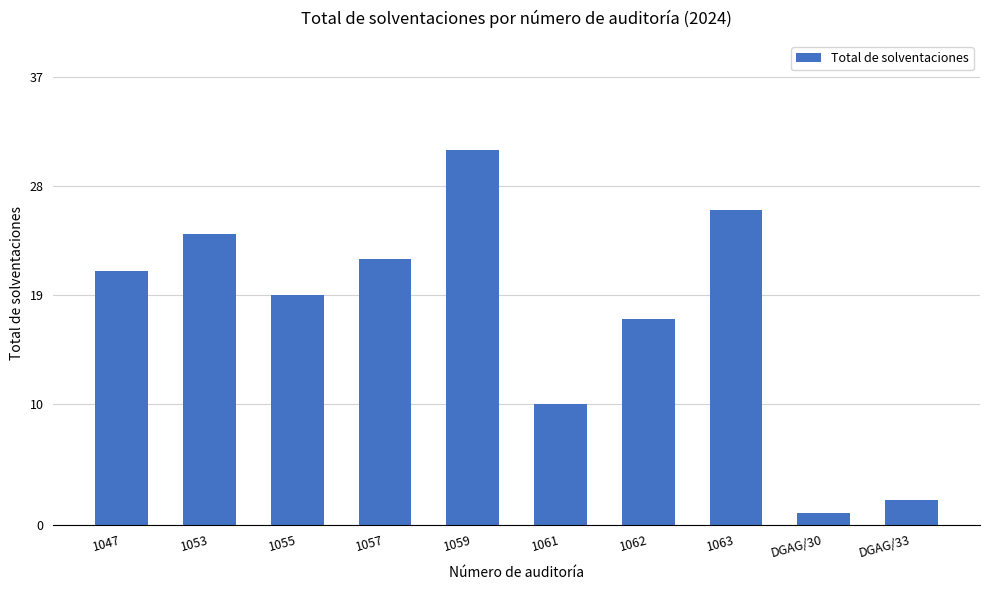

What is the average value?

17